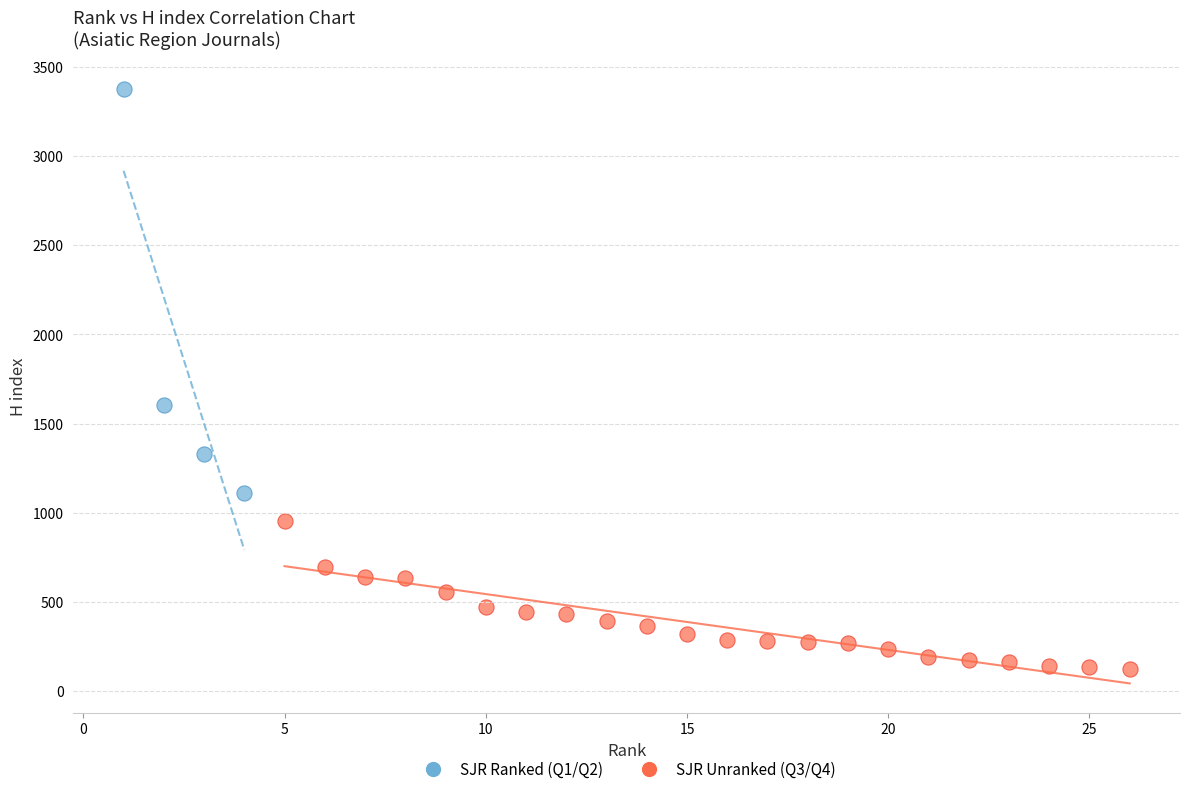

Which series contains the lowest Y value?

SJR Unranked (Q3/Q4)